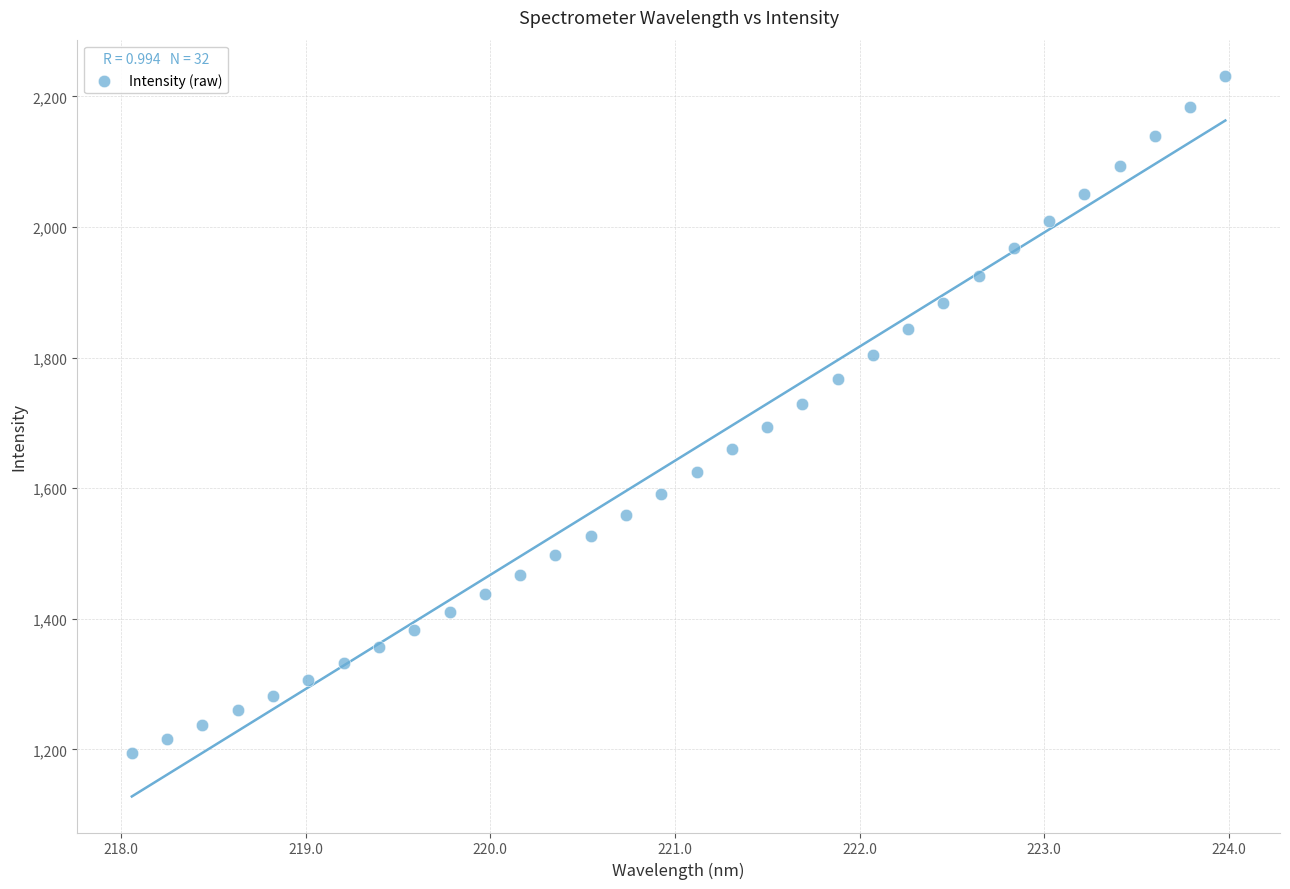

What is the range of X values (max minus min)?

5.9